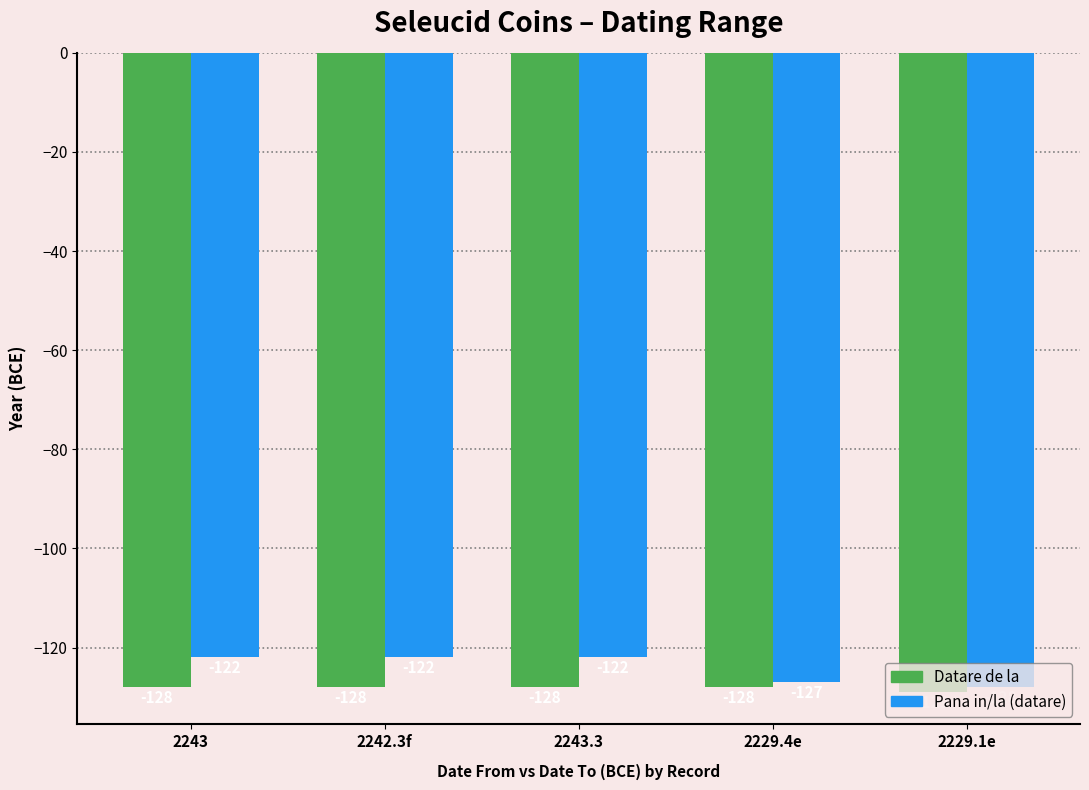

Which series changed the most between 2243.3 and 2229.1e?

Pana in/la (datare)